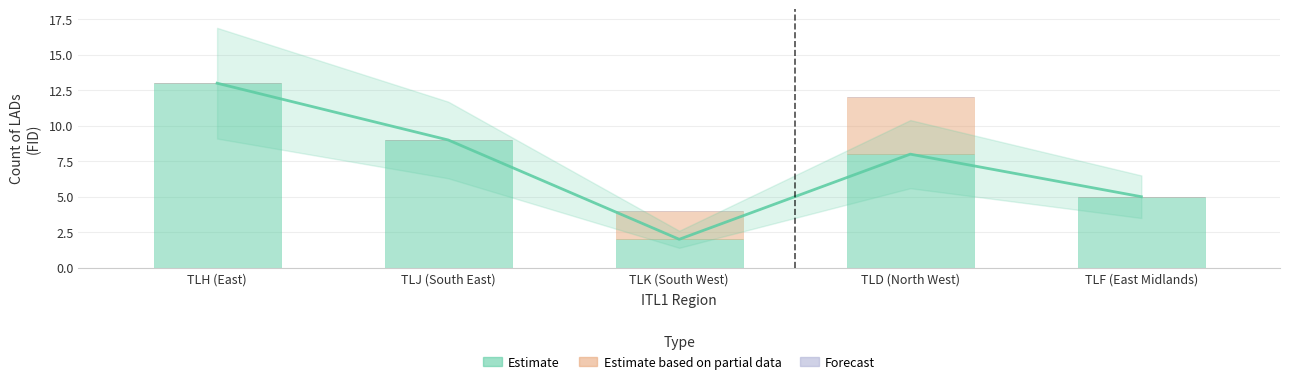

What is the maximum value shown in the chart?

13